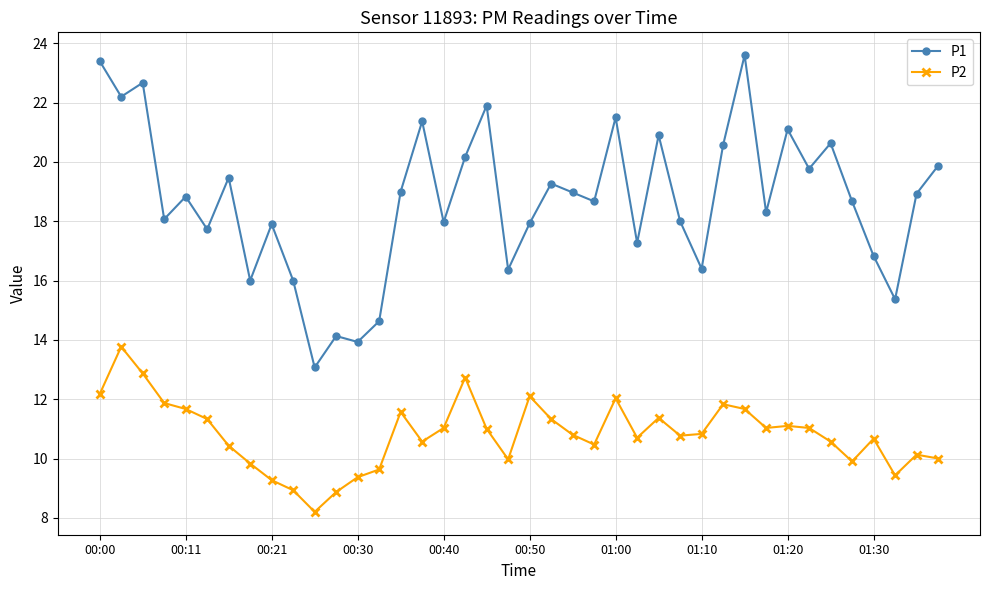

What is the average value of the P2 series?

10.8